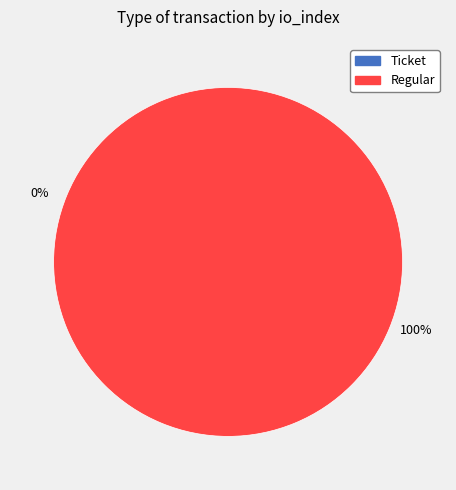

Which category has the smallest portion of the pie?

Ticket